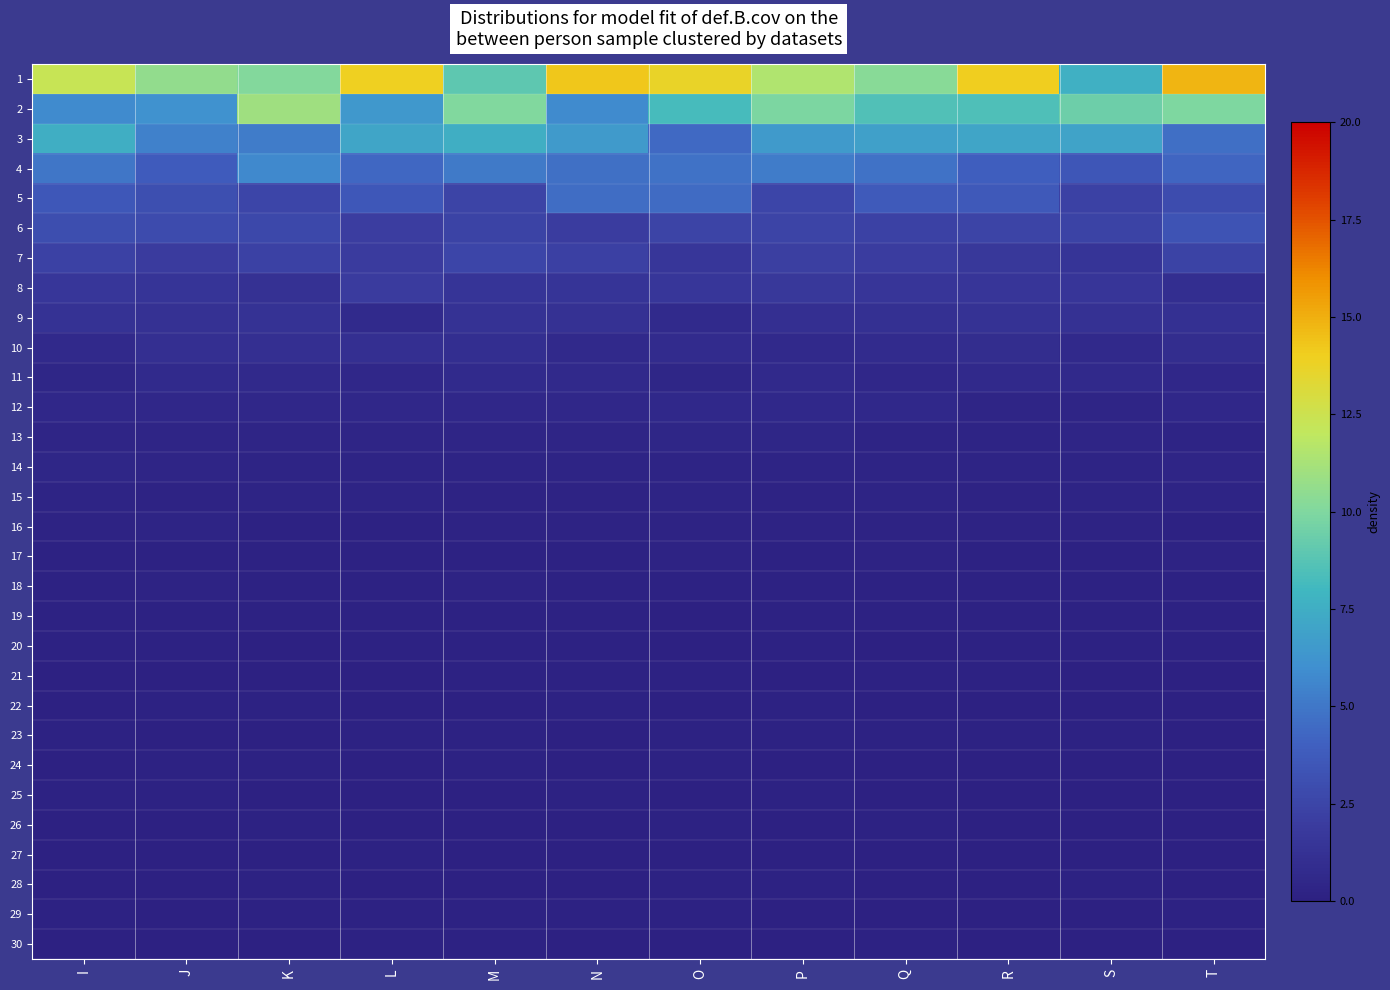

Reading left to right, list all the values displayed in this chart.

1: I=12.3	J=10.6	K=10.1	L=14.0	M=9.0	N=14.3	O=13.7	P=11.5	Q=10.3	R=14.0	S=7.6	T=14.8
2: I=5.8	J=6.1	K=11.0	L=6.4	M=10.1	N=5.9	O=8.2	P=9.9	Q=8.5	R=8.4	S=9.4	T=9.9
3: I=7.6	J=5.4	K=5.2	L=7.1	M=7.5	N=6.5	O=4.4	P=6.5	Q=6.8	R=7.1	S=7.0	T=4.7
4: I=5.0	J=3.8	K=5.8	L=4.3	M=5.1	N=4.8	O=4.8	P=5.2	Q=4.8	R=4.0	S=3.5	T=4.2
5: I=3.6	J=3.1	K=2.6	L=3.6	M=2.5	N=4.5	O=4.5	P=2.6	Q=3.7	R=3.6	S=2.3	T=3.0
6: I=3.0	J=2.8	K=2.7	L=2.1	M=2.3	N=2.0	O=2.5	P=2.4	Q=2.3	R=2.5	S=2.4	T=3.3
7: I=2.3	J=1.9	K=2.3	L=1.9	M=2.6	N=2.2	O=1.6	P=2.2	Q=2.0	R=1.6	S=1.4	T=2.4
8: I=1.6	J=1.4	K=1.2	L=1.9	M=1.4	N=1.5	O=1.6	P=1.6	Q=1.5	R=1.5	S=1.5	T=1.0
9: I=1.3	J=1.2	K=1.3	L=0.8	M=1.3	N=1.2	O=0.8	P=1.0	Q=1.2	R=1.3	S=1.2	T=1.2
10: I=0.7	J=1.0	K=1.0	L=1.1	M=0.9	N=0.7	O=0.8	P=0.7	Q=0.8	R=0.9	S=0.7	T=0.9
11: I=0.4	J=0.7	K=0.6	L=0.5	M=0.7	N=0.6	O=0.4	P=0.7	Q=0.5	R=0.7	S=0.7	T=0.5
12: I=0.5	J=0.5	K=0.5	L=0.5	M=0.5	N=0.5	O=0.6	P=0.6	Q=0.6	R=0.3	S=0.4	T=0.5
13: I=0.4	J=0.4	K=0.4	L=0.4	M=0.3	N=0.4	O=0.5	P=0.4	Q=0.3	R=0.2	S=0.4	T=0.2
14: I=0.4	J=0.4	K=0.2	L=0.3	M=0.2	N=0.2	O=0.3	P=0.3	Q=0.3	R=0.2	S=0.3	T=0.3
15: I=0.3	J=0.2	K=0.2	L=0.2	M=0.2	N=0.2	O=0.3	P=0.2	Q=0.3	R=0.2	S=0.3	T=0.3
16: I=0.2	J=0.3	K=0.1	L=0.1	M=0.2	N=0.2	O=0.2	P=0.2	Q=0.2	R=0.2	S=0.2	T=0.1
17: I=0.1	J=0.1	K=0.1	L=0.1	M=0.1	N=0.1	O=0.2	P=0.1	Q=0.2	R=0.1	S=0.1	T=0.2
18: I=0.1	J=0.2	K=0.1	L=0.1	M=0.2	N=0.1	O=0.1	P=0.1	Q=0.2	R=0.1	S=0.1	T=0.1
19: I=0.1	J=0.1	K=0.1	L=0.1	M=0.1	N=0.1	O=0.1	P=0.1	Q=0.1	R=0.1	S=0.1	T=0.1
20: I=0.1	J=0.1	K=0.1	L=0.1	M=0.1	N=0.1	O=0.1	P=0.1	Q=0.1	R=0.1	S=0.1	T=0.1
21: I=0.1	J=0.1	K=0.1	L=0.0	M=0.1	N=0.1	O=0.1	P=0.0	Q=0.1	R=0.1	S=0.0	T=0.0
22: I=0.1	J=0.1	K=0.1	L=0.0	M=0.1	N=0.1	O=0.0	P=0.1	Q=0.0	R=0.1	S=0.1	T=0.1
23: I=0.1	J=0.1	K=0.0	L=0.1	M=0.1	N=0.0	O=0.1	P=0.1	Q=0.1	R=0.1	S=0.1	T=0.0
24: I=0.1	J=0.1	K=0.1	L=0.0	M=0.1	N=0.1	O=0.1	P=0.0	Q=0.0	R=0.0	S=0.0	T=0.0
25: I=0.1	J=0.1	K=0.1	L=0.0	M=0.0	N=0.1	O=0.1	P=0.1	Q=0.1	R=0.0	S=0.0	T=0.1
26: I=0.0	J=0.0	K=0.1	L=0.1	M=0.0	N=0.0	O=0.1	P=0.0	Q=0.1	R=0.1	S=0.1	T=0.1
27: I=0.0	J=0.0	K=0.0	L=0.1	M=0.0	N=0.1	O=0.1	P=0.0	Q=0.0	R=0.1	S=0.0	T=0.1
28: I=0.0	J=0.1	K=0.1	L=0.1	M=0.1	N=0.0	O=0.1	P=0.1	Q=0.0	R=0.1	S=0.1	T=0.1
29: I=0.1	J=0.0	K=0.1	L=0.1	M=0.1	N=0.1	O=0.1	P=0.0	Q=0.1	R=0.0	S=0.0	T=0.1
30: I=0.0	J=0.0	K=0.1	L=0.1	M=0.1	N=0.0	O=0.0	P=0.0	Q=0.1	R=0.0	S=0.0	T=0.0